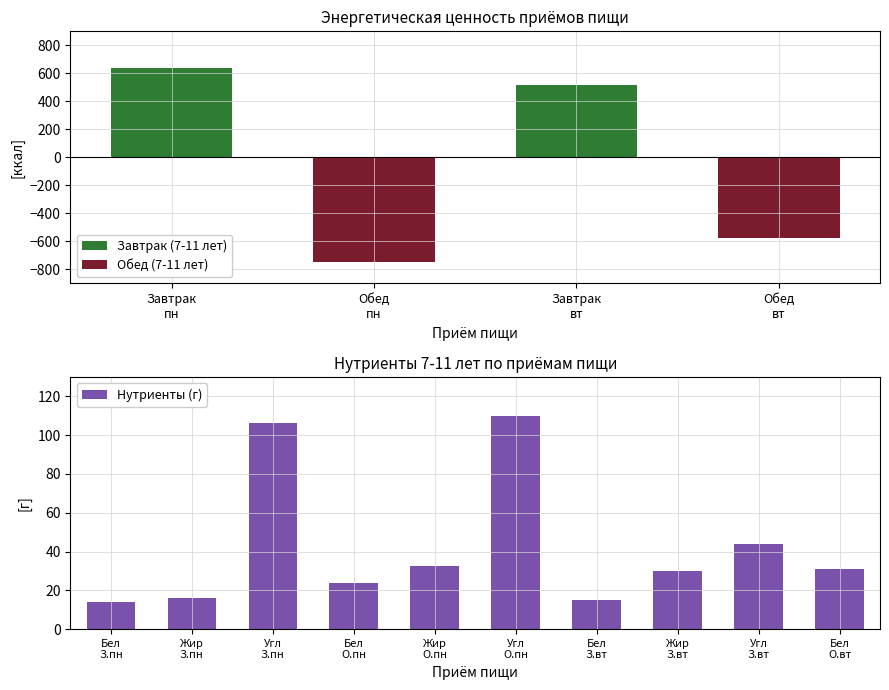

What is the maximum value for Нутриенты (г)?

110.0